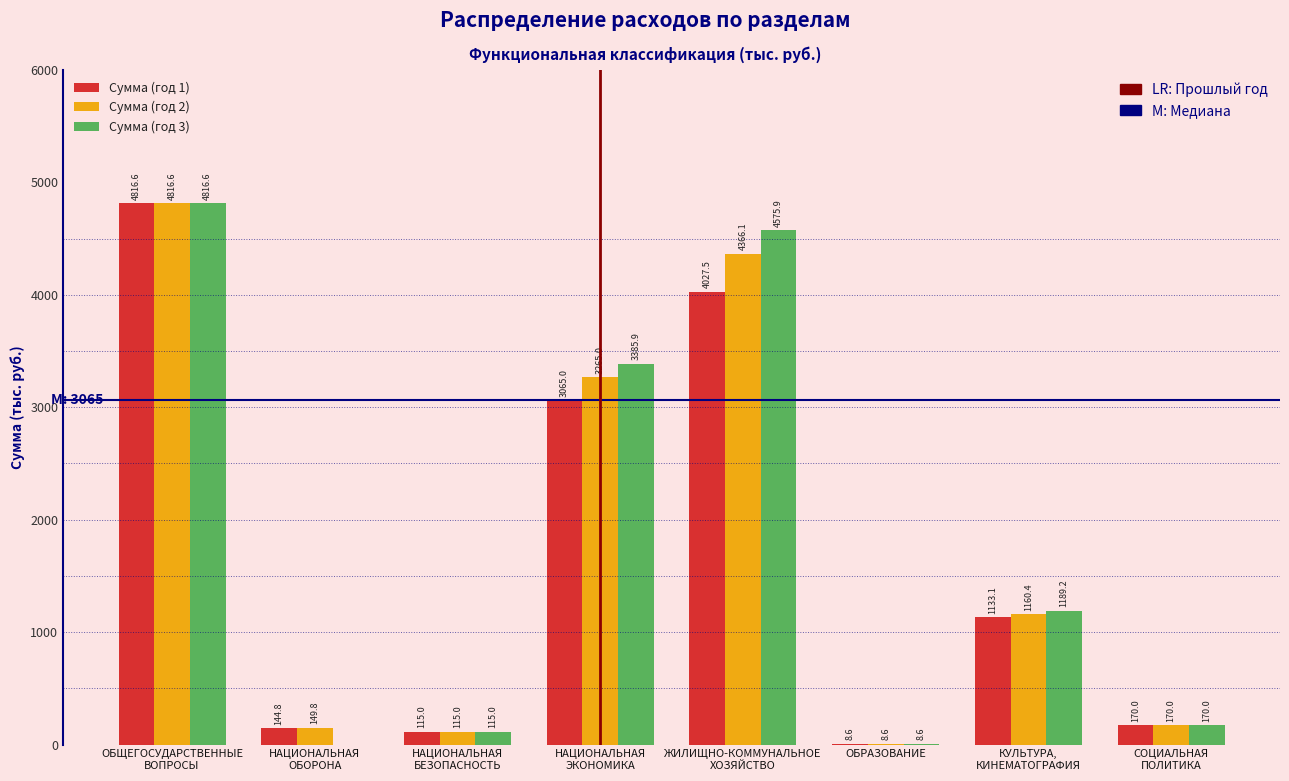

Which series has the largest total across all categories?

Сумма (год 3)